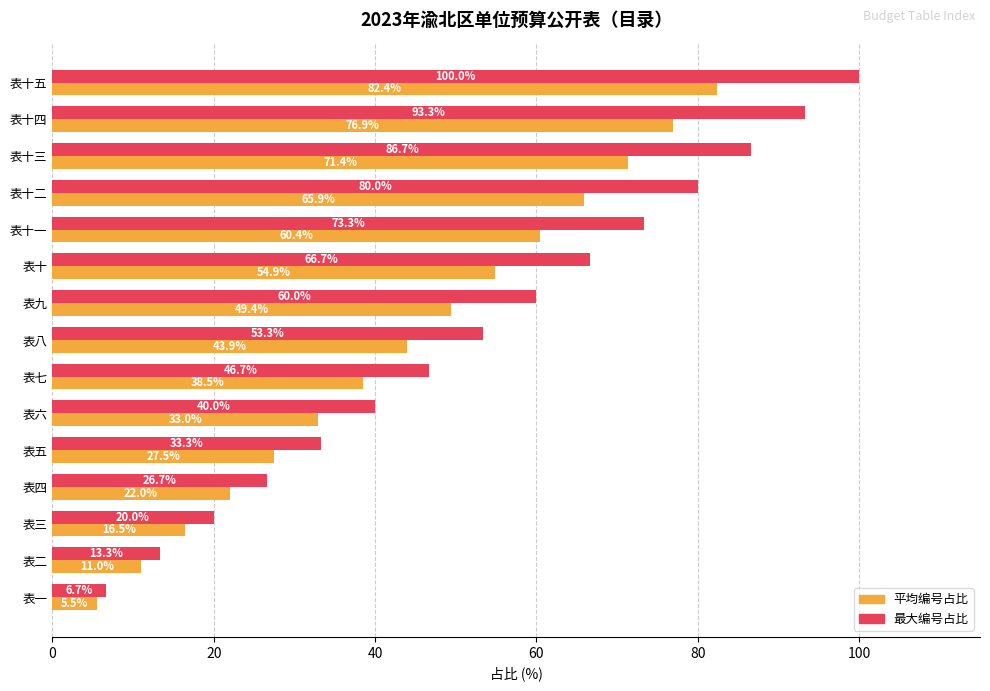

List the series in order of their peak value, lowest first.

平均编号占比, 最大编号占比